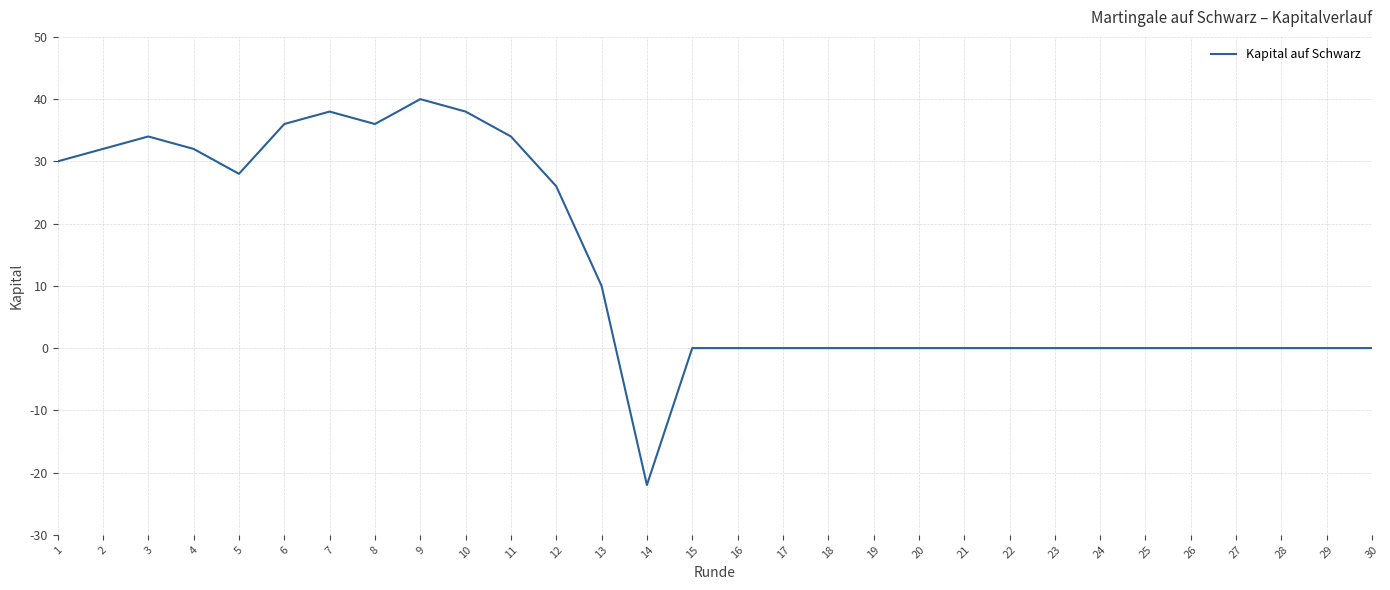

At which category does the data reach its first local valley?

5